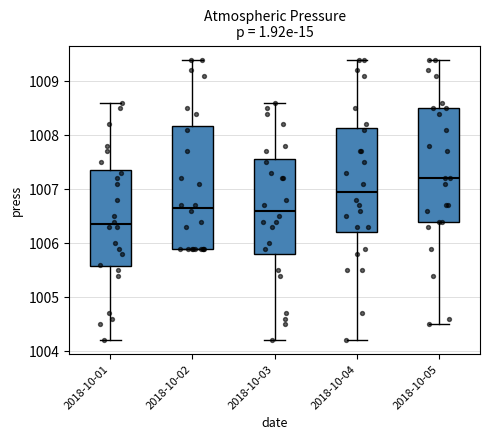

Reading left to right, transcribe this box plot: for each box, give where its median line is, the range the box spans, and where its two whiskers end, as read against the y-axis. The values are not printed on the chart, so give them approximately, as read against the axis.

2018-10-01: median 1006.4, box 1005.6 to 1007.4, whiskers 1004.2 to 1008.6
2018-10-02: median 1006.7, box 1005.9 to 1008.2, whiskers 1005.9 to 1009.4
2018-10-03: median 1006.6, box 1005.8 to 1007.6, whiskers 1004.2 to 1008.6
2018-10-04: median 1007.0, box 1006.2 to 1008.1, whiskers 1004.2 to 1009.4
2018-10-05: median 1007.2, box 1006.4 to 1008.5, whiskers 1004.5 to 1009.4